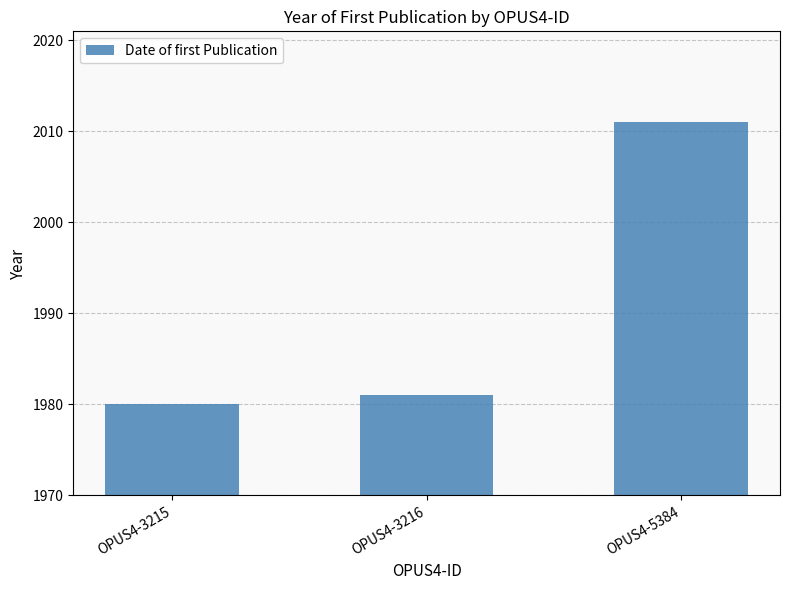

Reading right to left, extract all data points from this chart.

2011	1981	1980